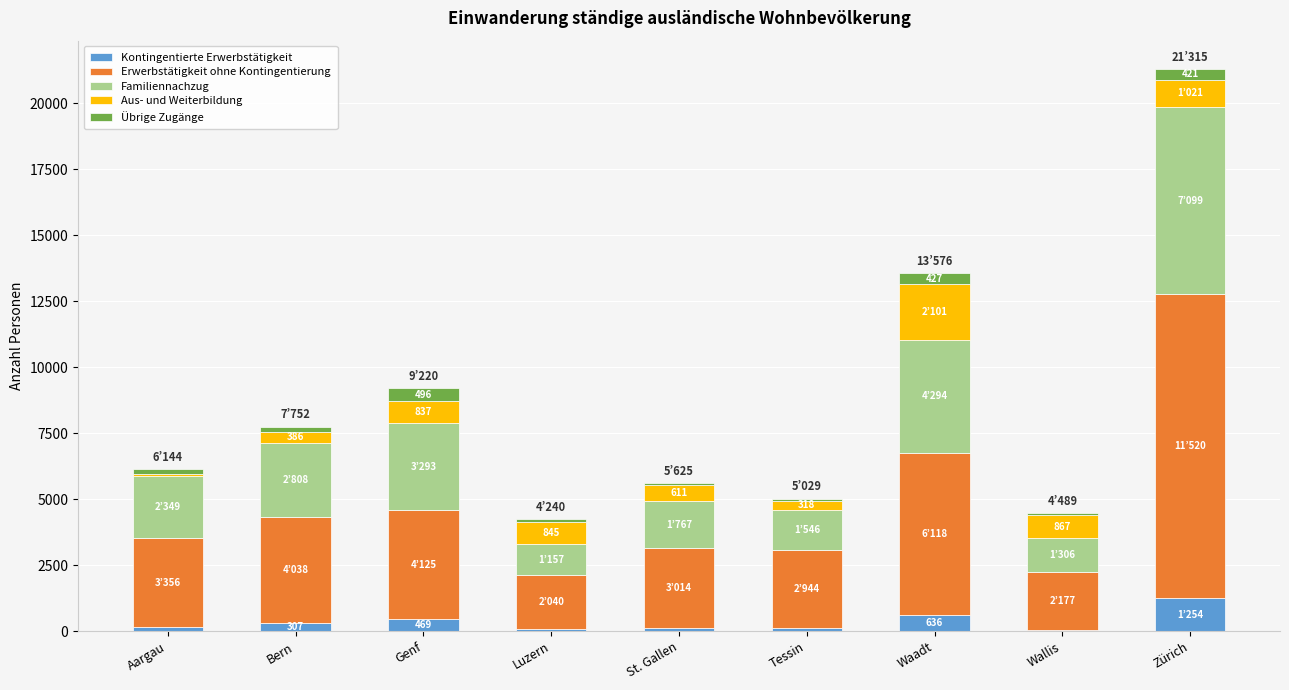

What is the highest value of the Kontingentierte Erwerbstätigkeit series?

1254